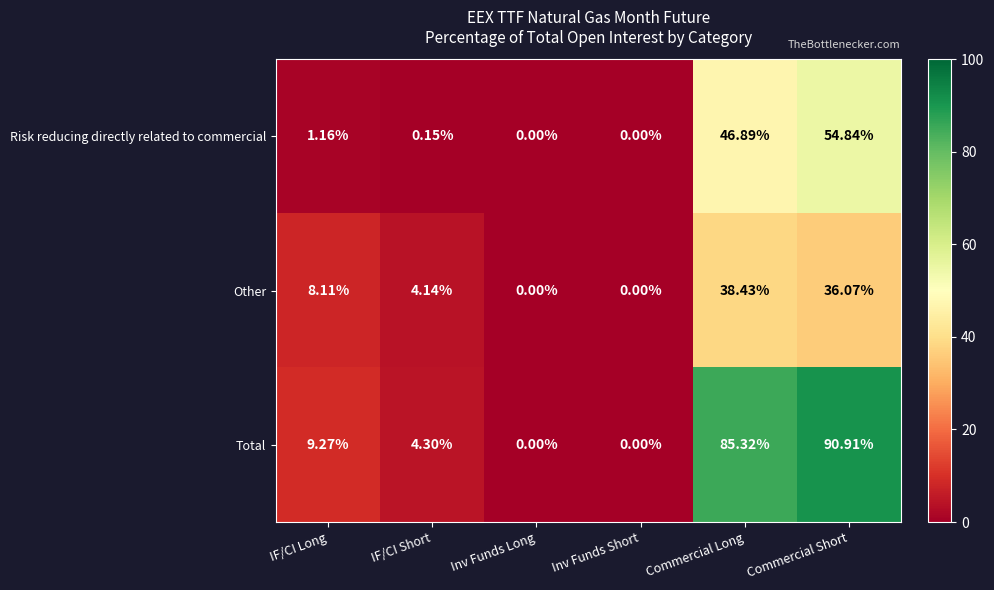

At how many categories does at least one series exceed 46?

2